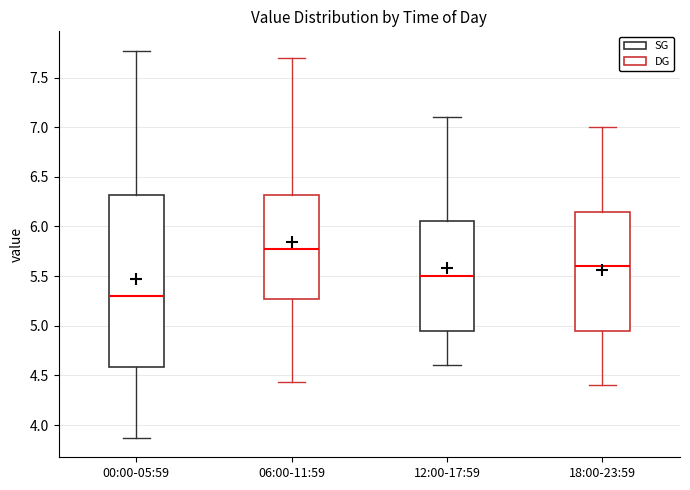

Reading left to right, transcribe this box plot: for each box, give where its median line is, the range the box spans, and where its two whiskers end, as read against the y-axis. The values are not printed on the chart, so give them approximately, as read against the axis.

00:00-05:59: median 5.30, box 4.60 to 6.30, whiskers 3.85 to 7.75
06:00-11:59: median 5.75, box 5.25 to 6.30, whiskers 4.45 to 7.70
12:00-17:59: median 5.50, box 4.95 to 6.05, whiskers 4.60 to 7.10
18:00-23:59: median 5.60, box 4.95 to 6.15, whiskers 4.40 to 7.00